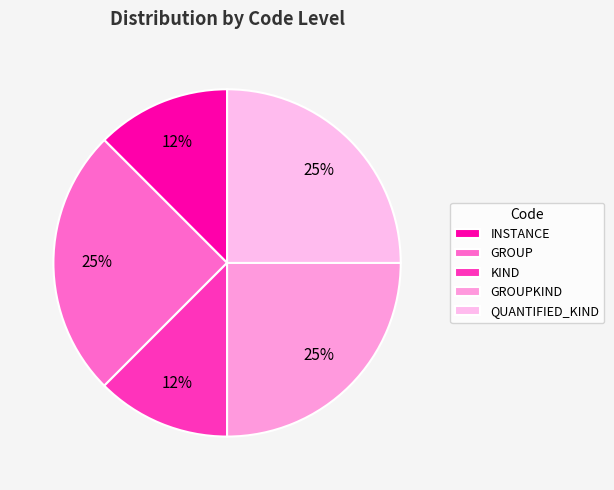

How many slices are in this pie chart?

5